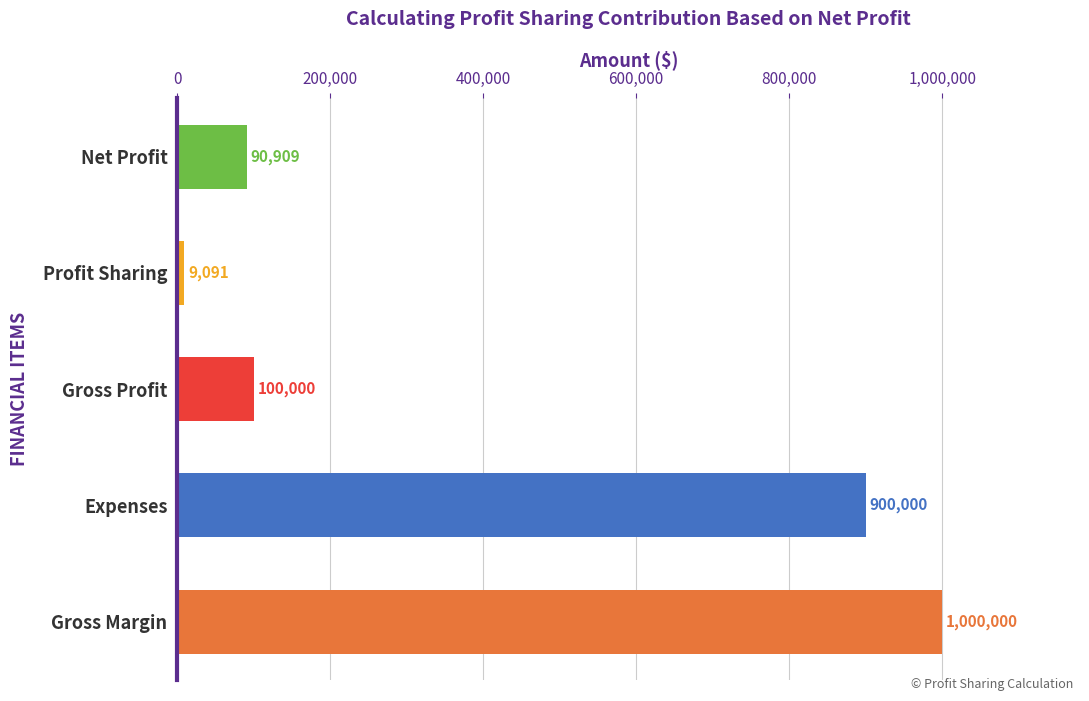

Rank the categories by value from highest to lowest.

Gross Margin, Expenses, Gross Profit, Net Profit, Profit Sharing